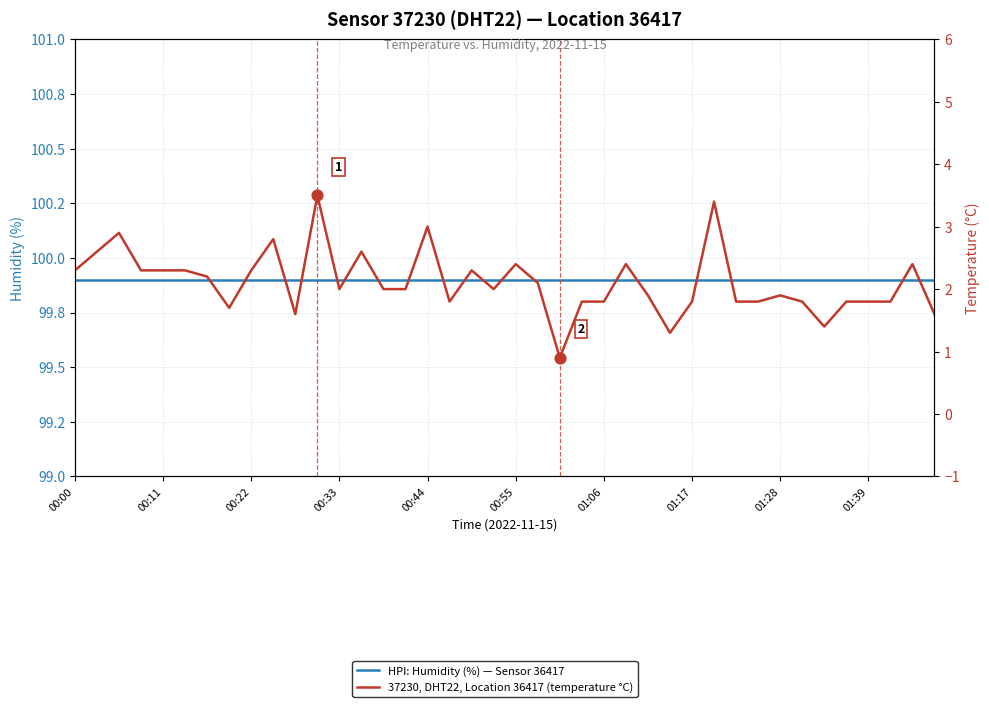

What is the total value across all series at 13?

102.5